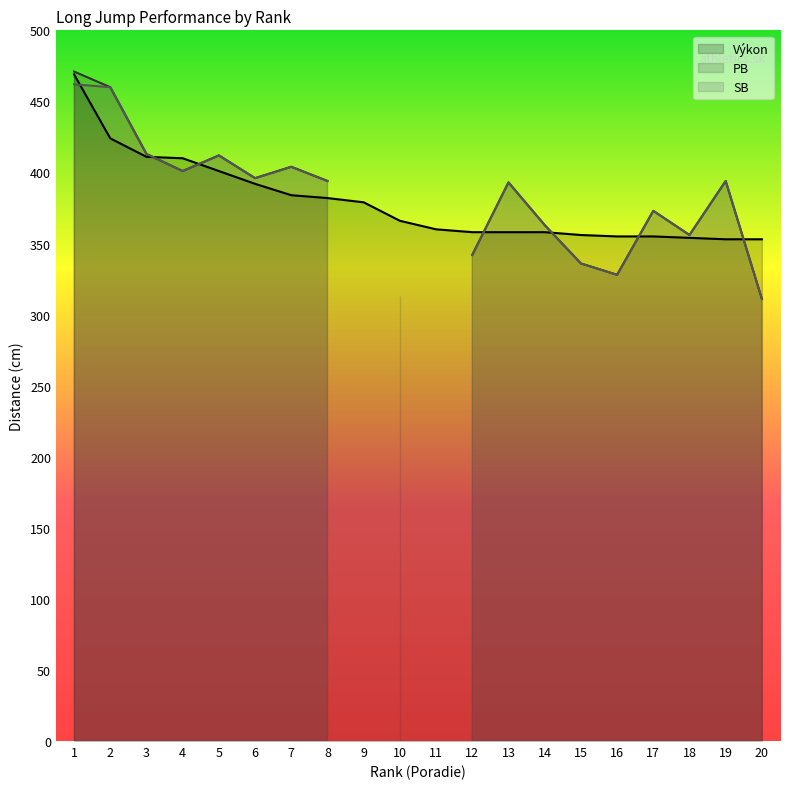

At which category is the sum across all series the highest?

1